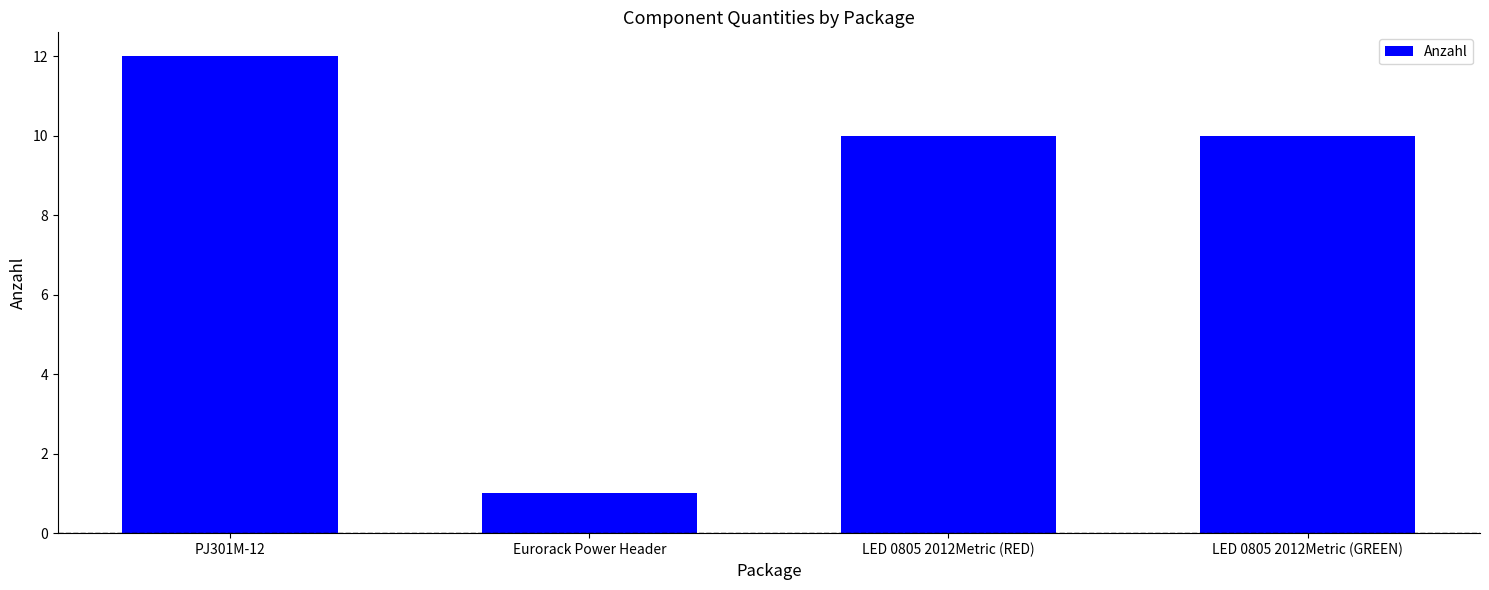

Between PJ301M-12 and LED 0805 2012Metric (GREEN), which is larger?

PJ301M-12